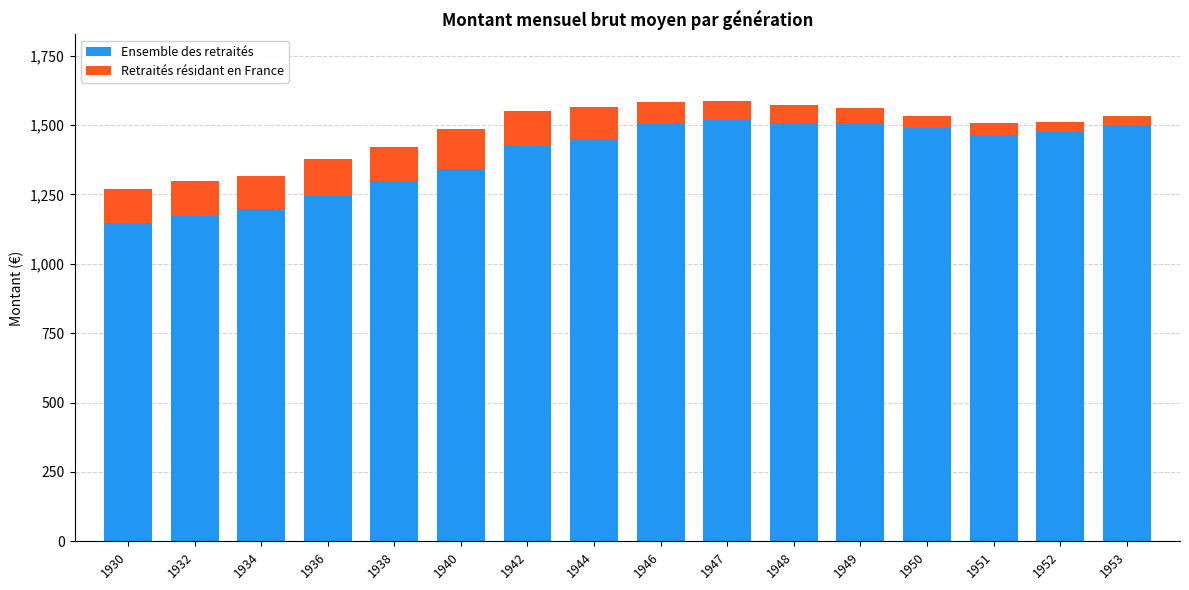

What is the sum of the Ensemble des retraités values at 1936 and 1934?

2441.7